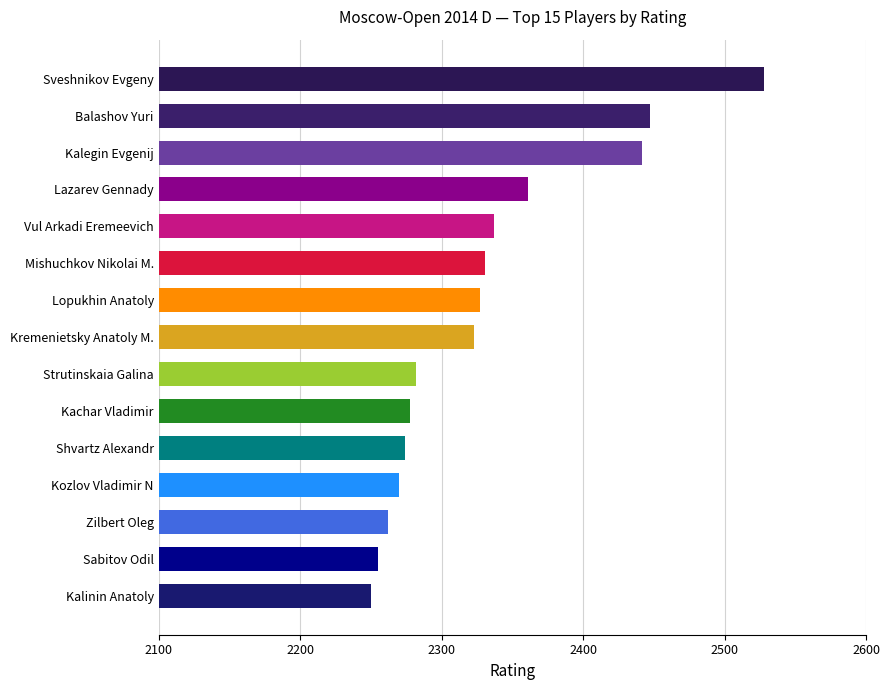

Approximately how many times larger is the value at Kachar Vladimir compared to Kalinin Anatoly?

1.0